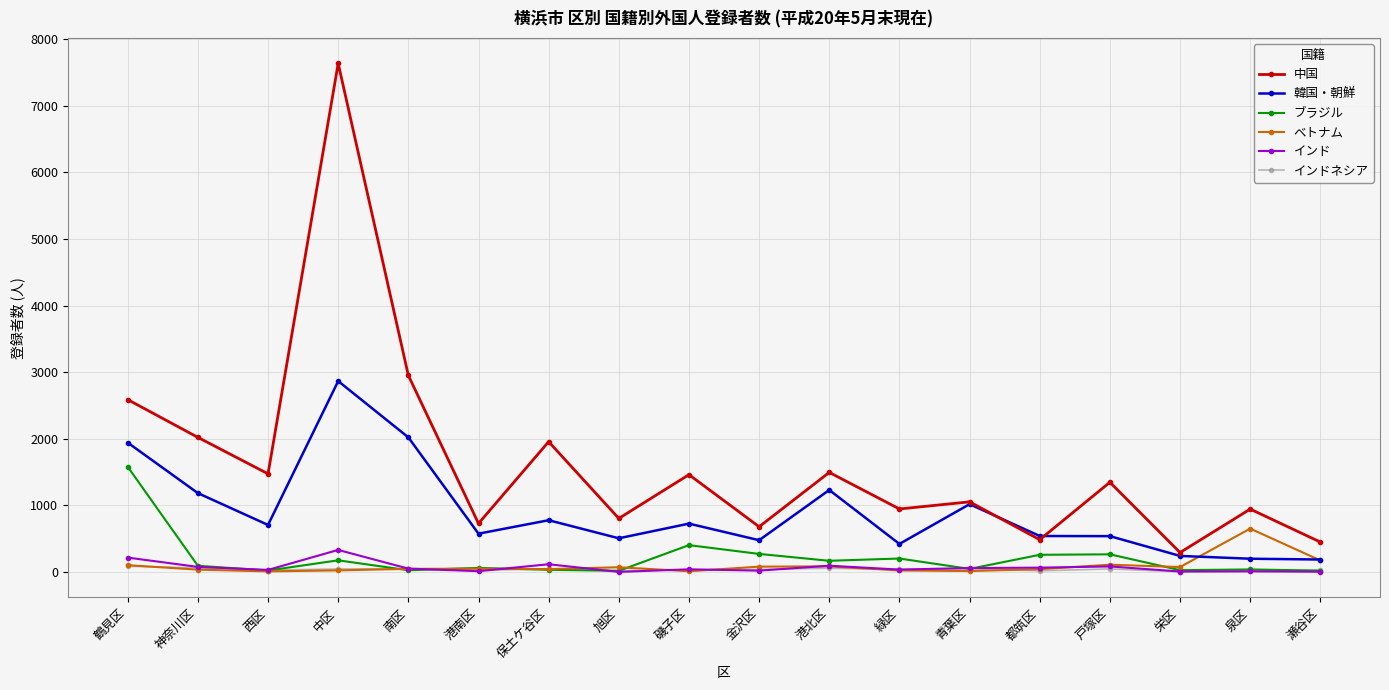

What is the highest value of the インド series?

332